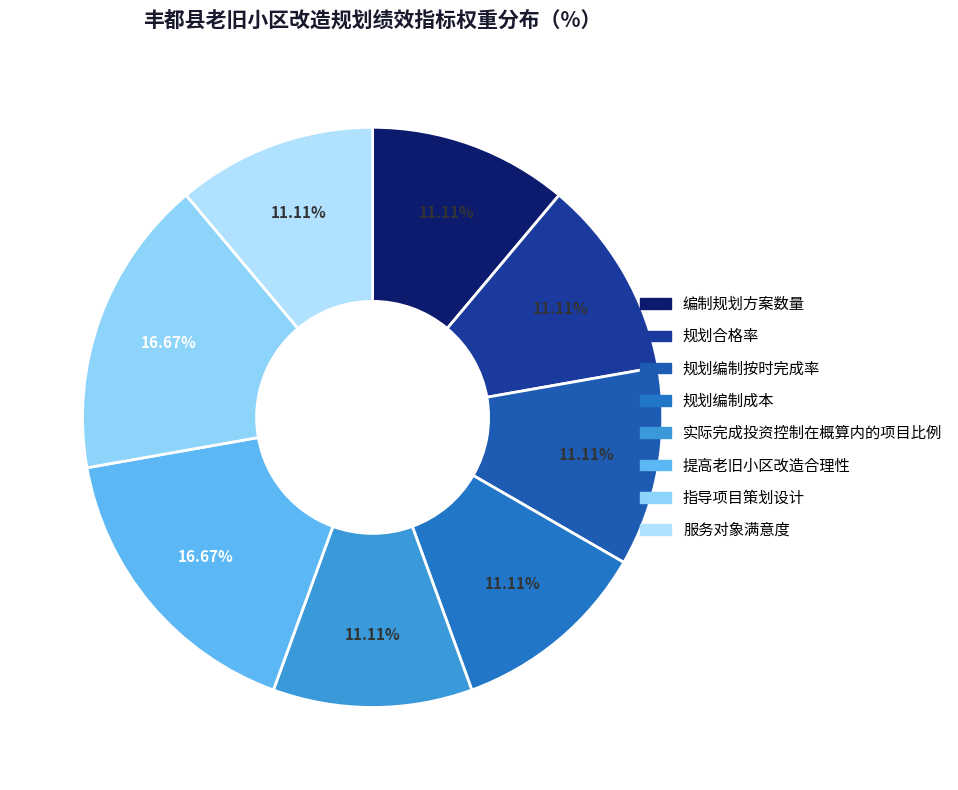

What percentage is the 编制规划方案数量 slice, to the nearest percent?

11%